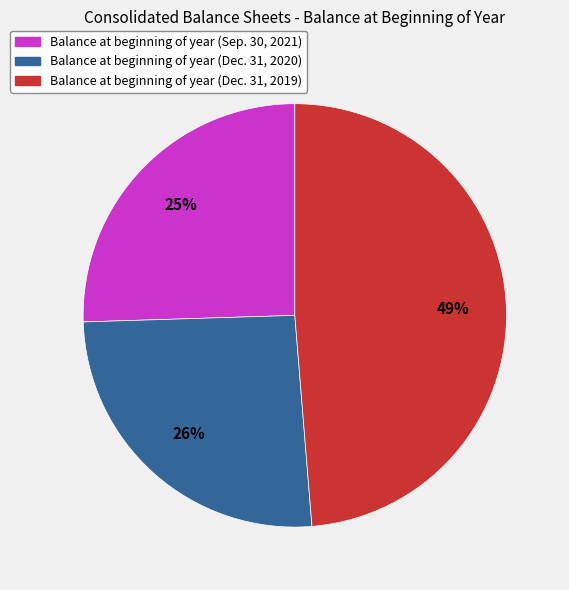

To the nearest percent, what is the combined percentage of Balance at beginning of year (Dec. 31, 2019) and Balance at beginning of year (Dec. 31, 2020)?

75%